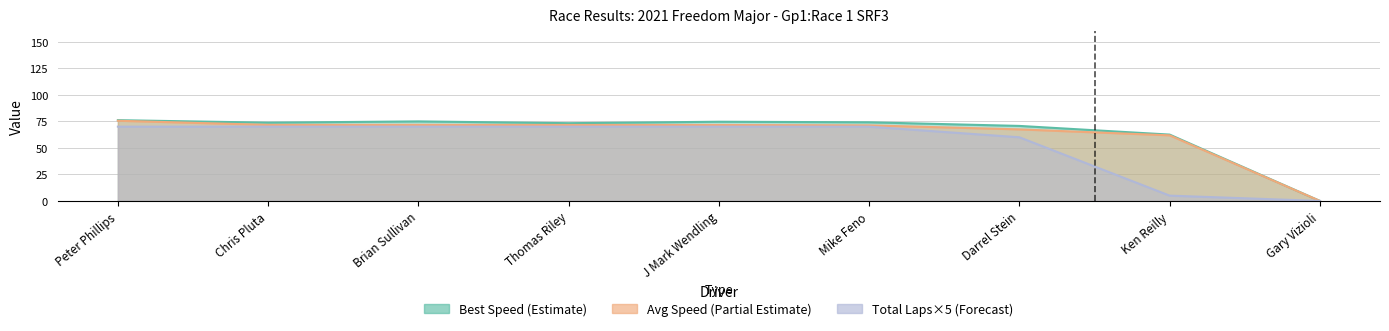

What is the maximum value for Best Speed?

76.1